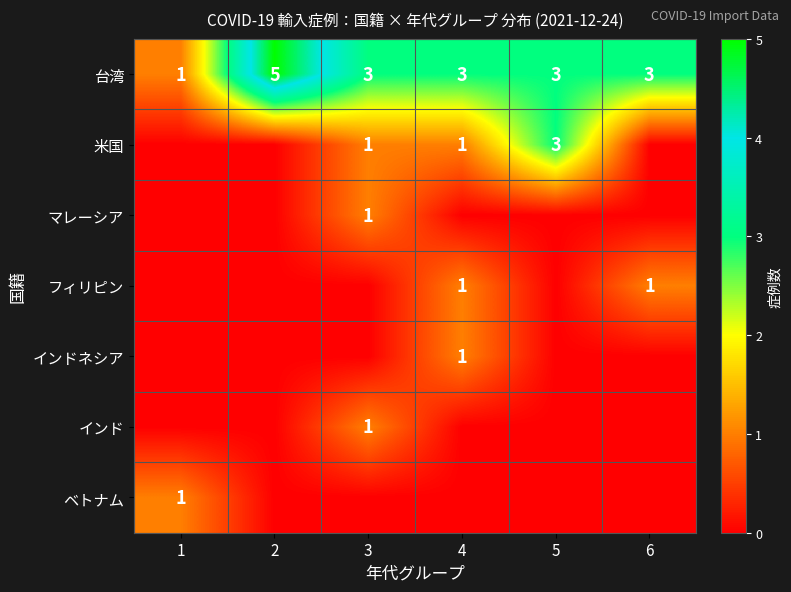

At which label does 台湾 first exceed 3?

2